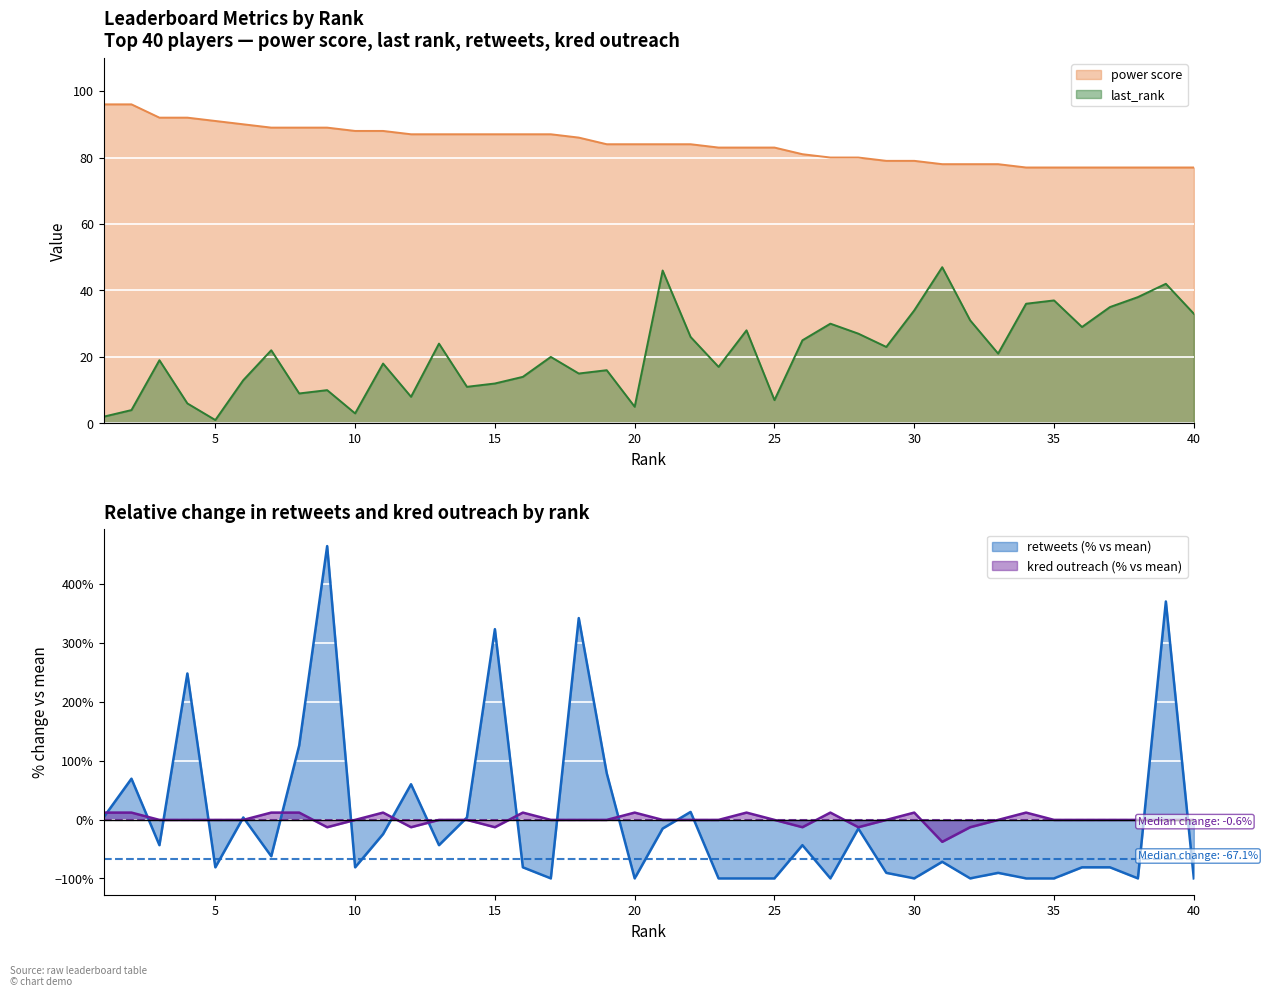

What is the difference between the retweets values at 28 and 34?

84.7